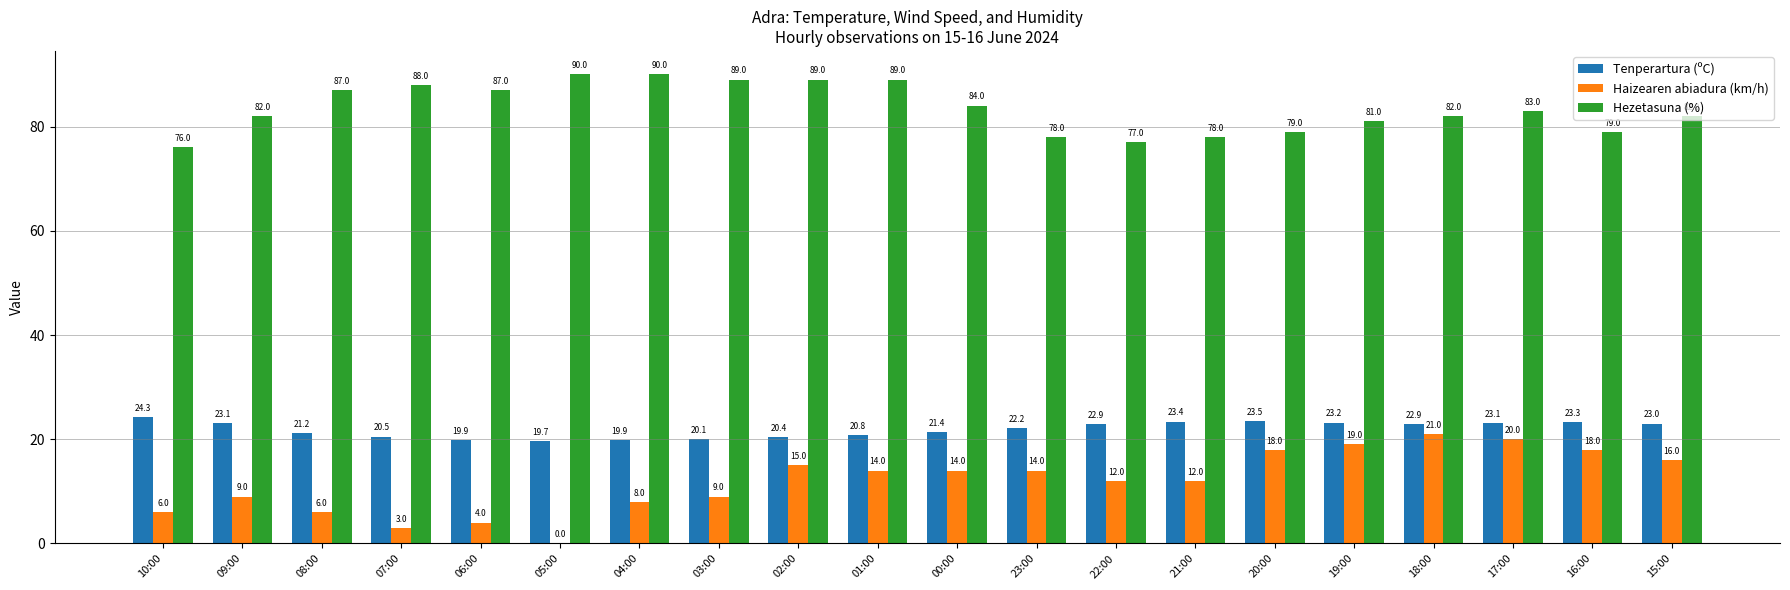

Is it true that Tenperartura (ºC) equals 11.1 at 00:00?

False